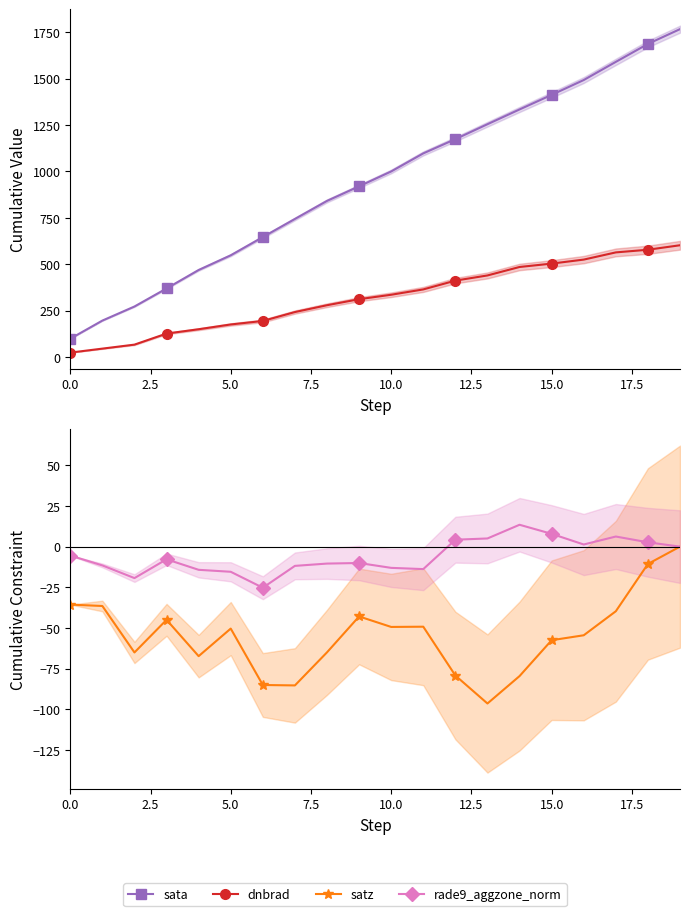

How many interior local valleys does the rade9_aggzone_norm series have?

4